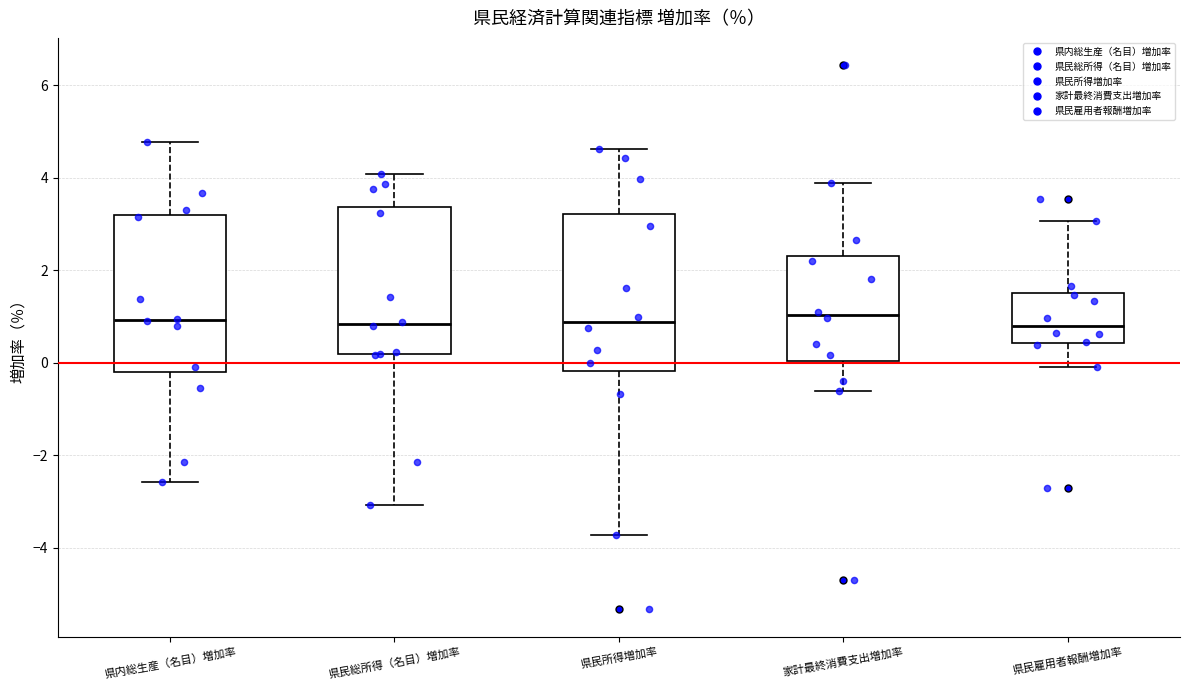

Reading left to right, transcribe this box plot: for each box, give where its median line is, the range the box spans, and where its two whiskers end, as read against the y-axis. The values are not printed on the chart, so give them approximately, as read against the axis.

県内総生産（名目）増加率: median 1.0, box -0.2 to 3.2, whiskers -2.6 to 4.8
県民総所得（名目）増加率: median 0.8, box 0.2 to 3.4, whiskers -3.0 to 4.0
県民所得増加率: median 0.8, box -0.2 to 3.2, whiskers -3.8 to 4.6
家計最終消費支出増加率: median 1.0, box 0.0 to 2.4, whiskers -0.6 to 3.8
県民雇用者報酬増加率: median 0.8, box 0.4 to 1.6, whiskers 0.0 to 3.0